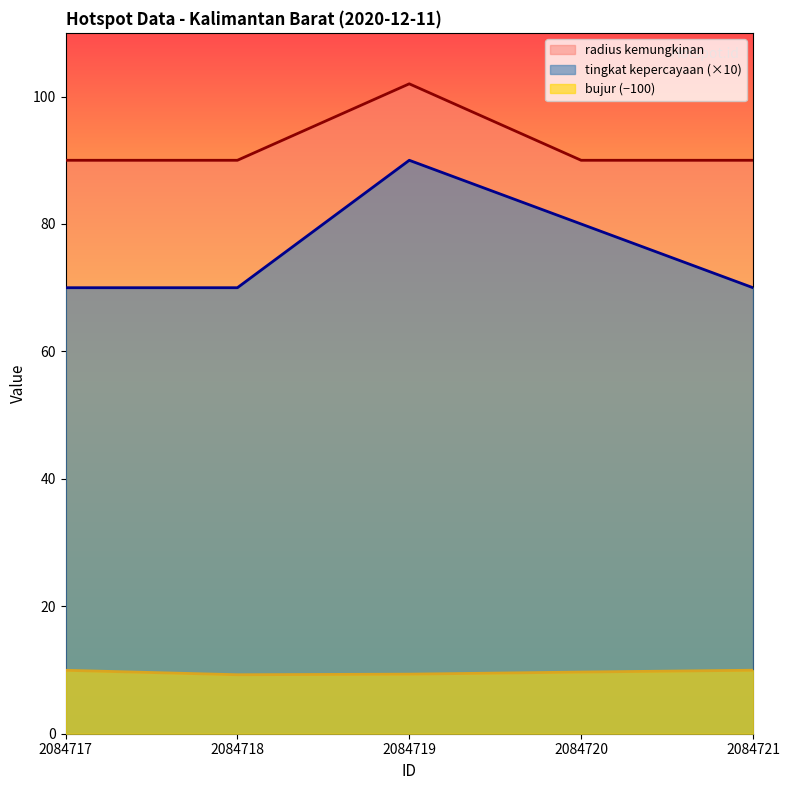

How many data points does each series have?

5